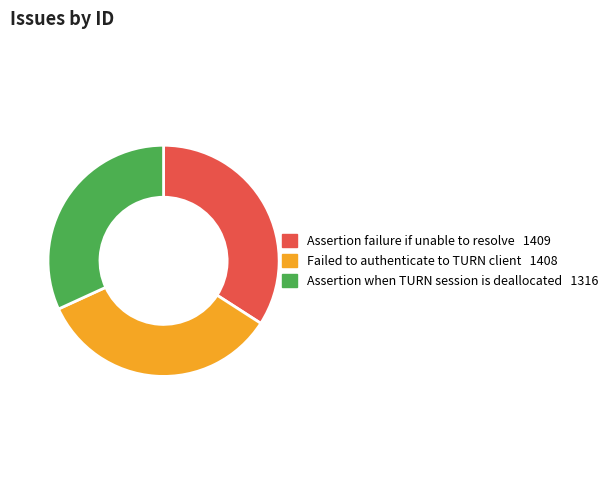

Approximately how many times larger is the value at Failed to authenticate to TURN client compared to Assertion when TURN session is deallocated?

1.1